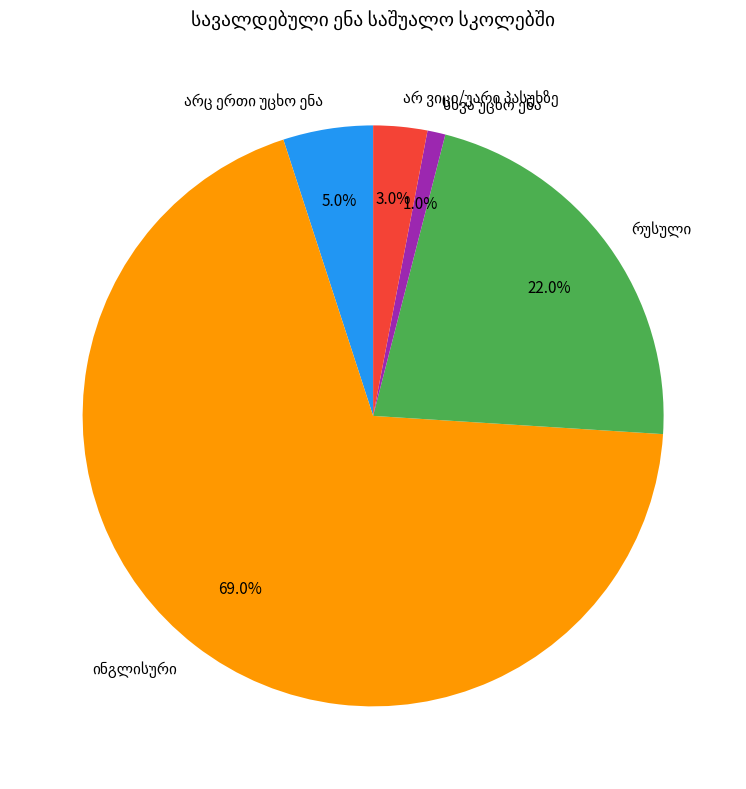

Is there a majority slice in this chart?

Yes